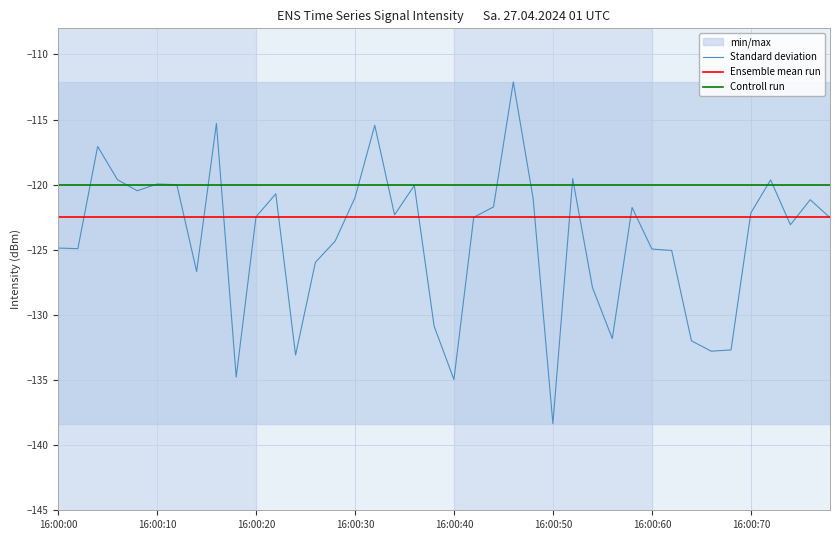

At 14, list the series in order from largest to smallest.

Controll run, Ensemble mean run, Standard deviation